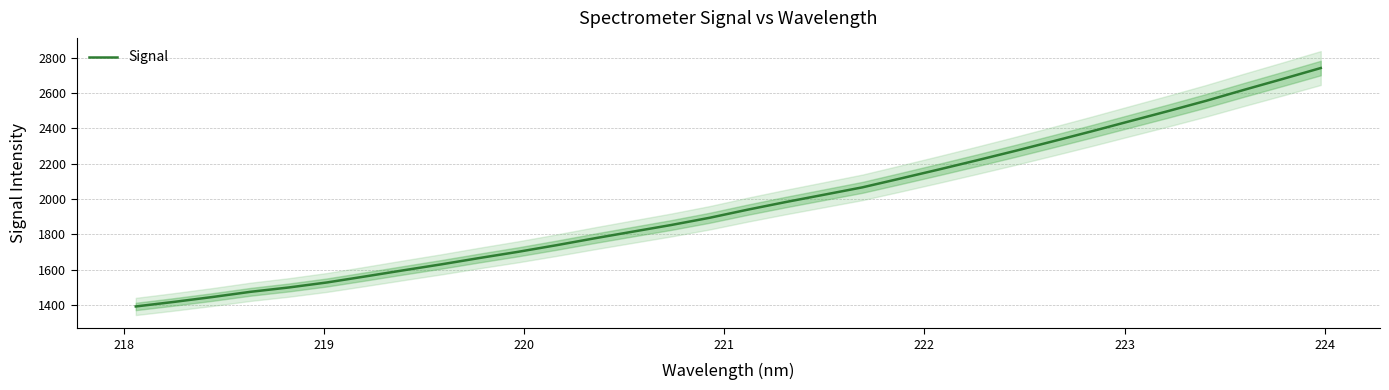

Count the number of values greater than 1939.

16